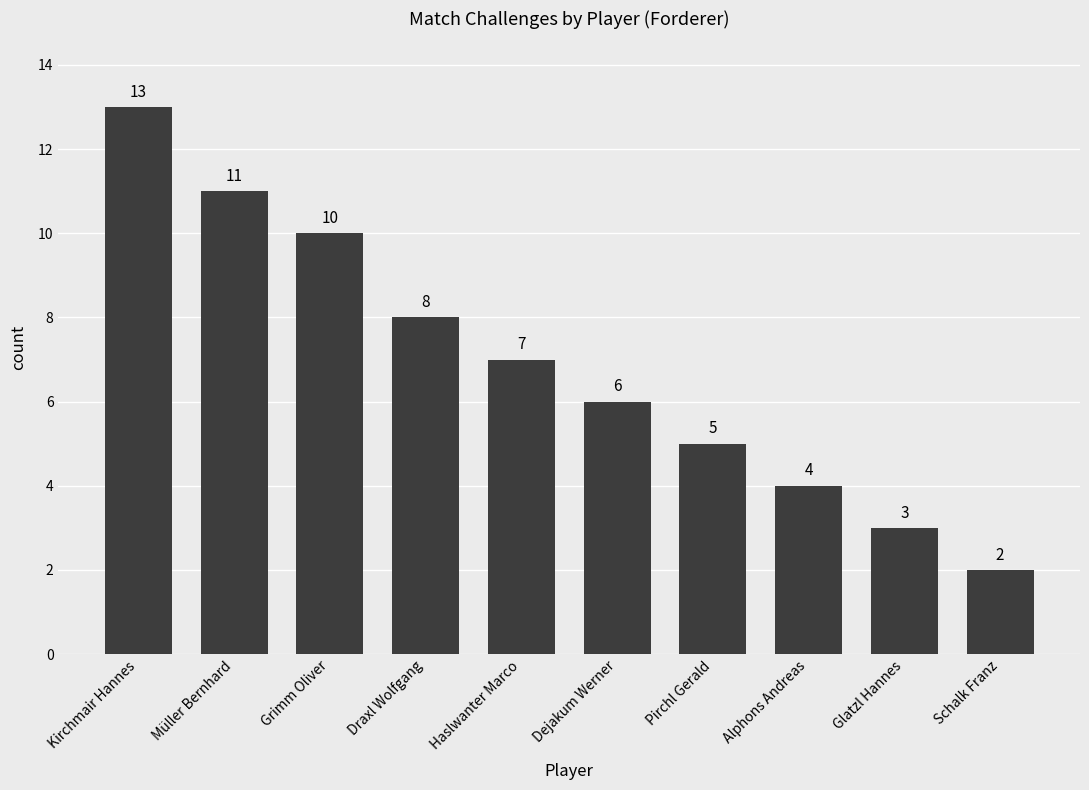

How many values are below 7?

5